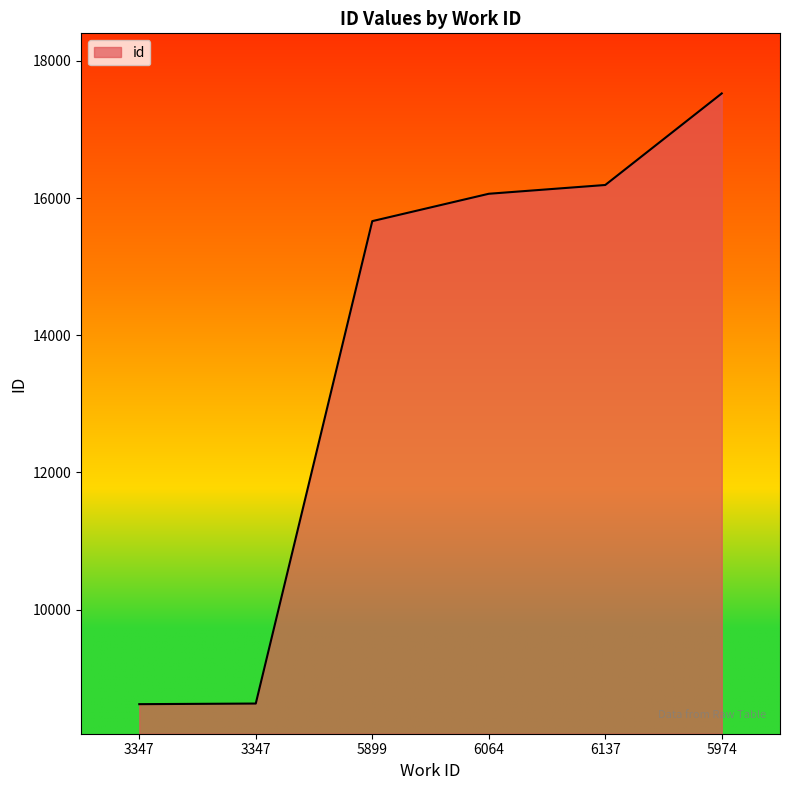

At which category does the chart reach its peak across all series?

5974